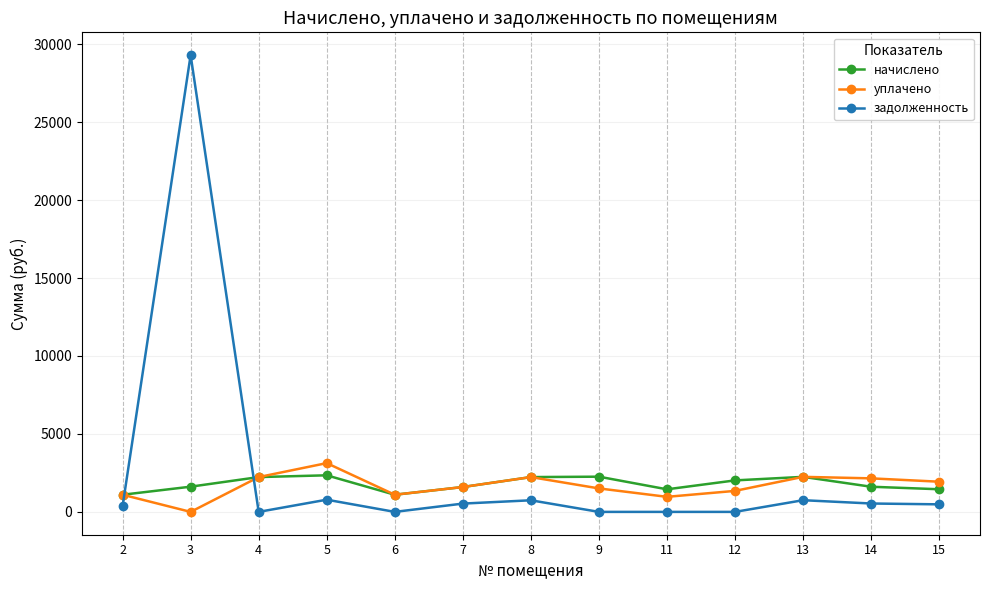

At which category does задолженность reach its first local valley?

4